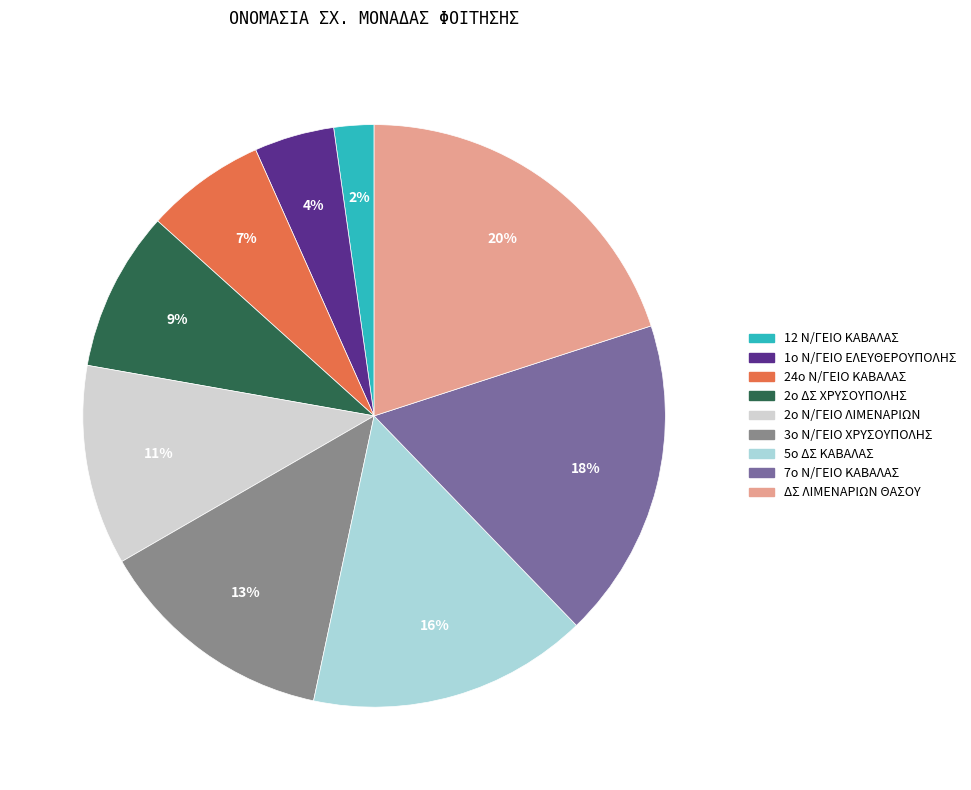

Rank the categories by value from highest to lowest.

ΔΣ ΛΙΜΕΝΑΡΙΩΝ ΘΑΣΟΥ, 7ο Ν/ΓΕΙΟ ΚΑΒΑΛΑΣ, 5ο ΔΣ ΚΑΒΑΛΑΣ, 3ο Ν/ΓΕΙΟ ΧΡΥΣΟΥΠΟΛΗΣ, 2ο Ν/ΓΕΙΟ ΛΙΜΕΝΑΡΙΩΝ, 2ο ΔΣ ΧΡΥΣΟΥΠΟΛΗΣ, 24ο Ν/ΓΕΙΟ ΚΑΒΑΛΑΣ, 1ο Ν/ΓΕΙΟ ΕΛΕΥΘΕΡΟΥΠΟΛΗΣ, 12 Ν/ΓΕΙΟ ΚΑΒΑΛΑΣ